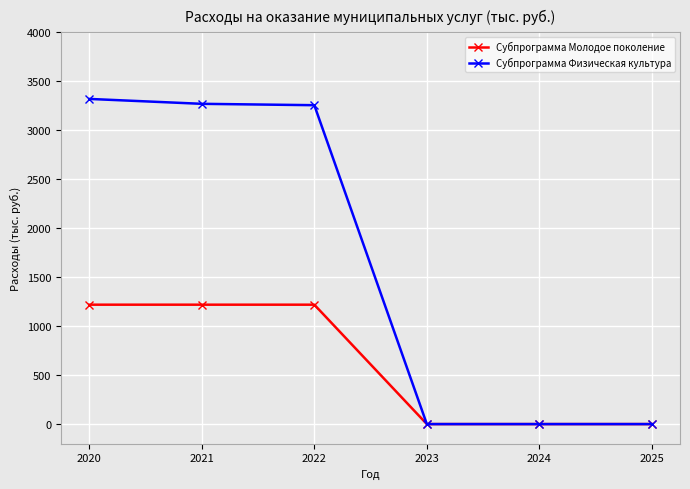

What is the difference between the maximum and minimum values in the Субпрограмма Молодое поколение series?

1219.1